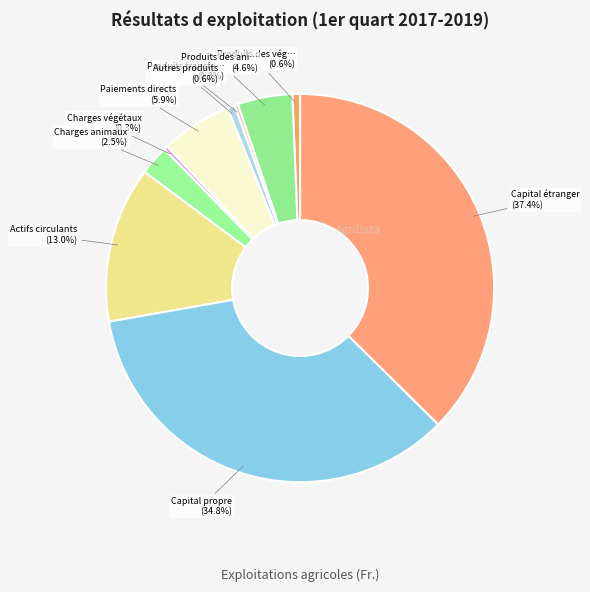

How many segments does this pie chart have?

10